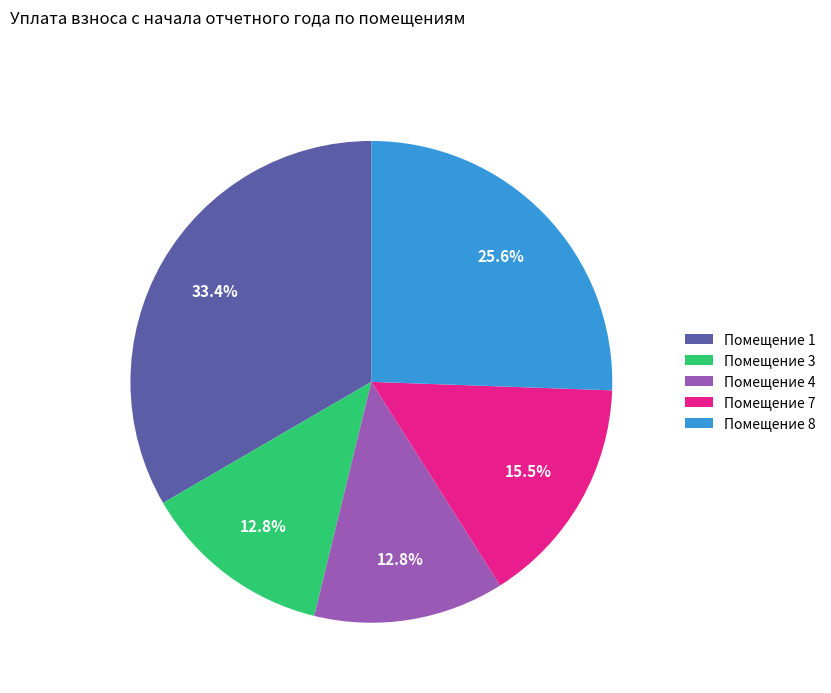

Is Помещение 3 the majority of the pie?

No